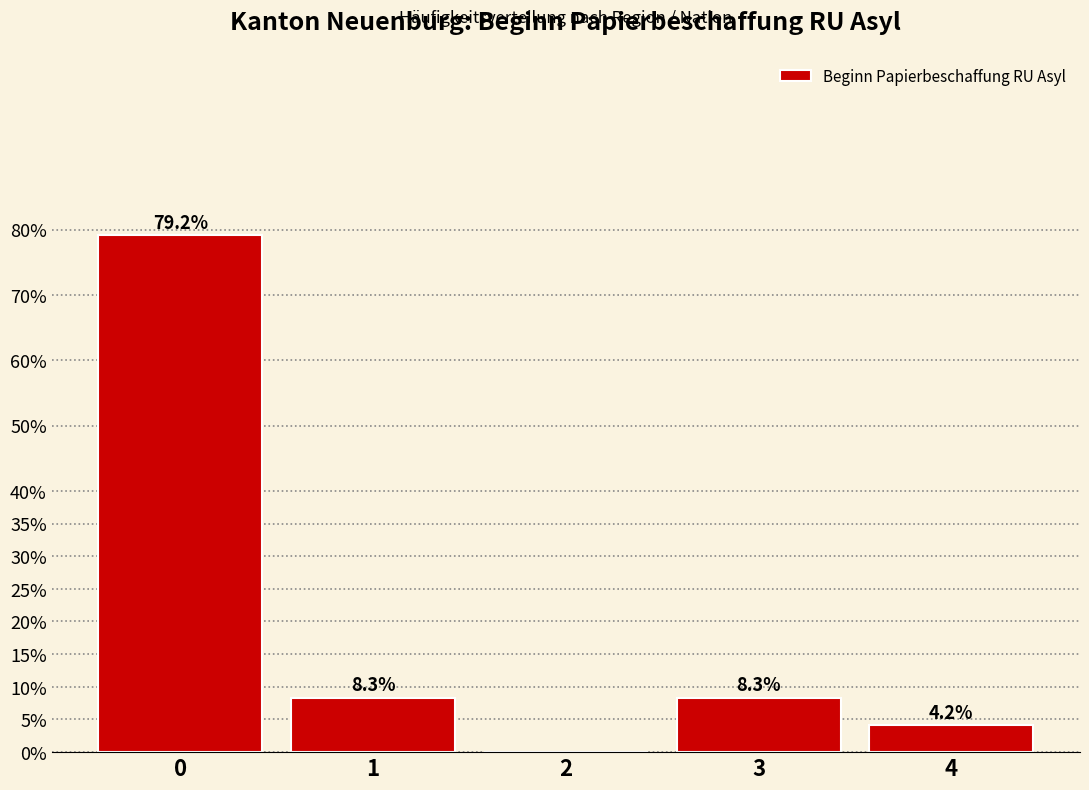

Reading right to left, extract all data points from this chart.

4=4.2	3=8.3	2=0.0	1=8.3	0=79.2